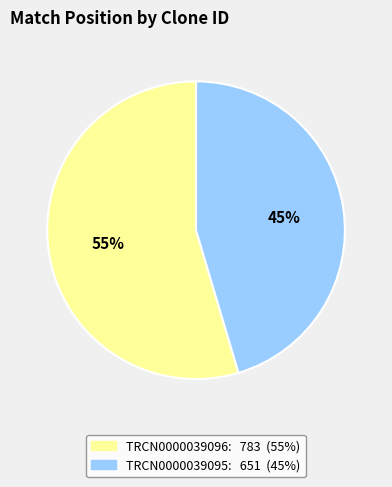

To the nearest percent, what portion does TRCN0000039096 represent?

55%